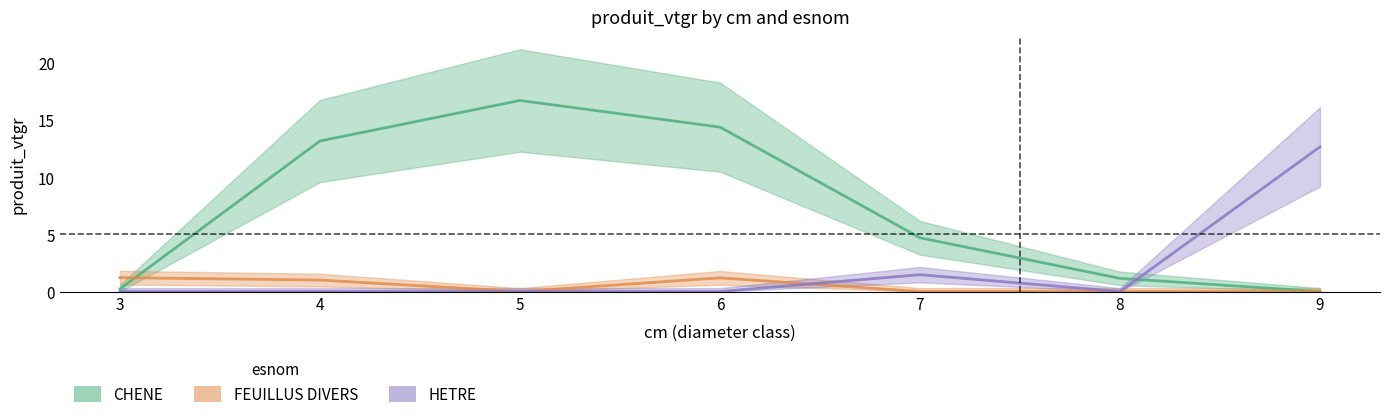

How many times do HETRE and CHENE cross each other?

1